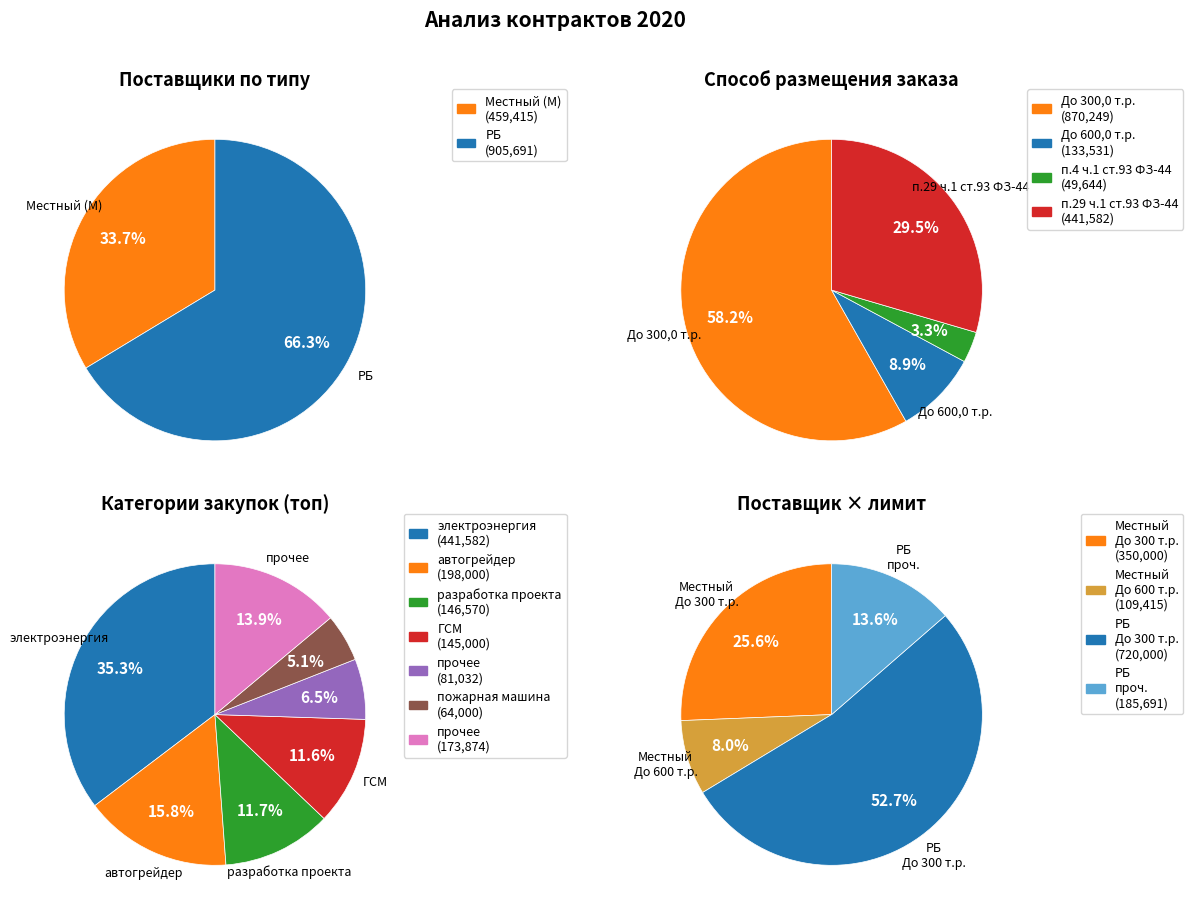

Does 26 account for over 50% of the chart?

No